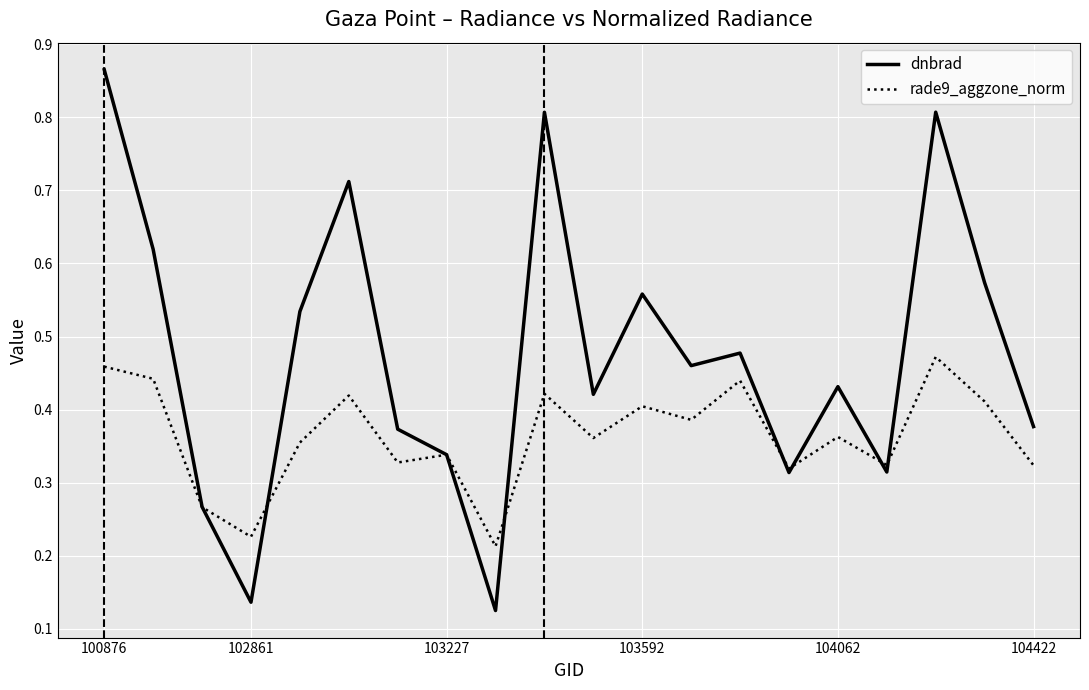

How many lines are shown in the chart?

2